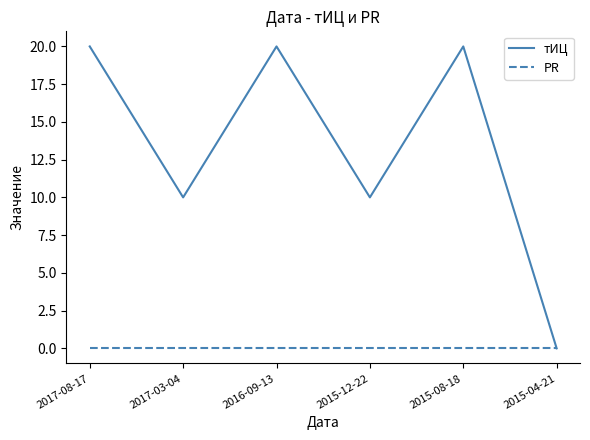

What is the difference between the second highest and minimum values in the тИЦ series?

20